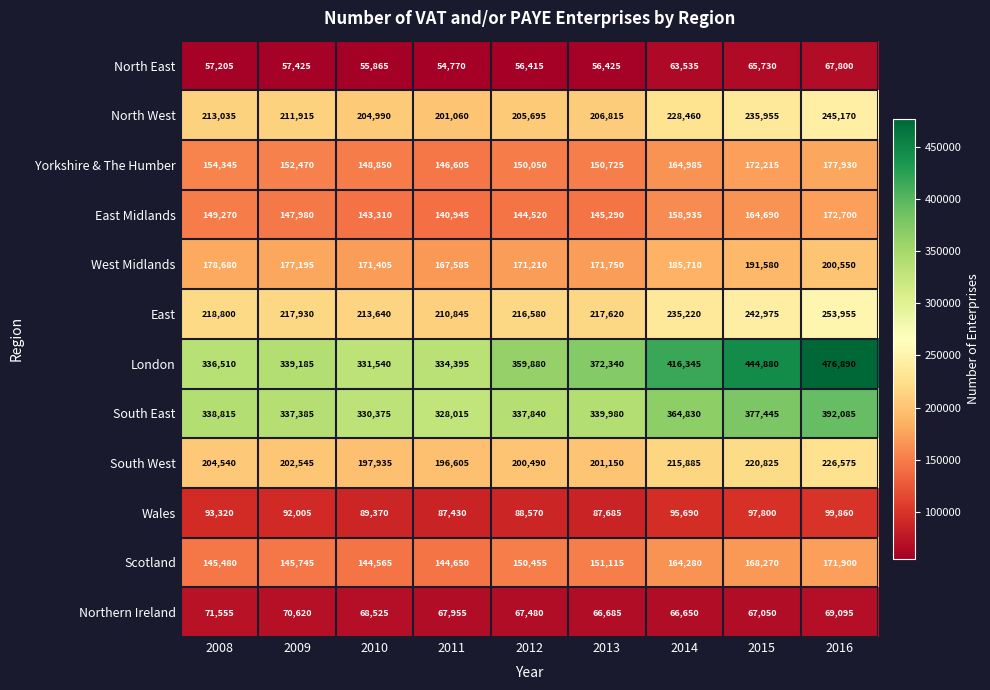

What is the maximum value for London?

476890